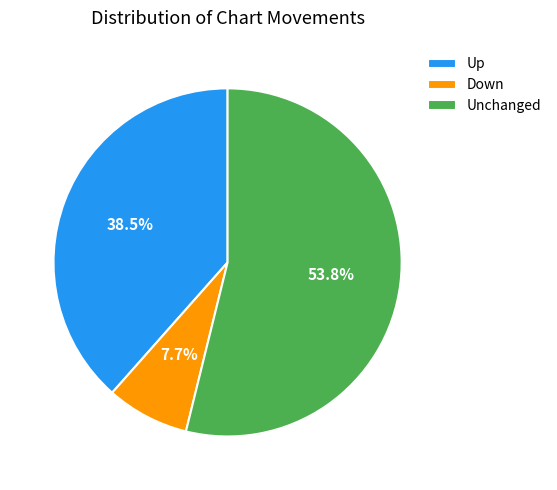

What is the majority slice?

Unchanged